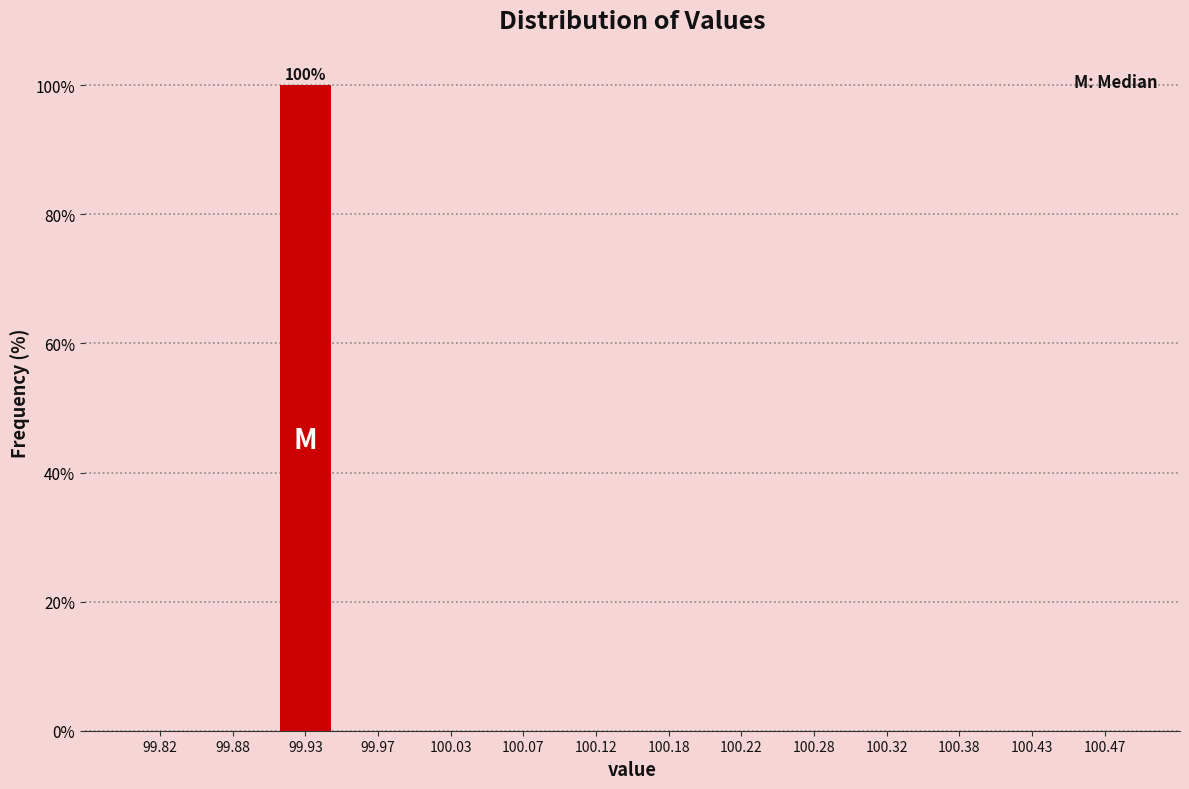

Which range on the x-axis has the tallest bar?

99.90 to 99.95